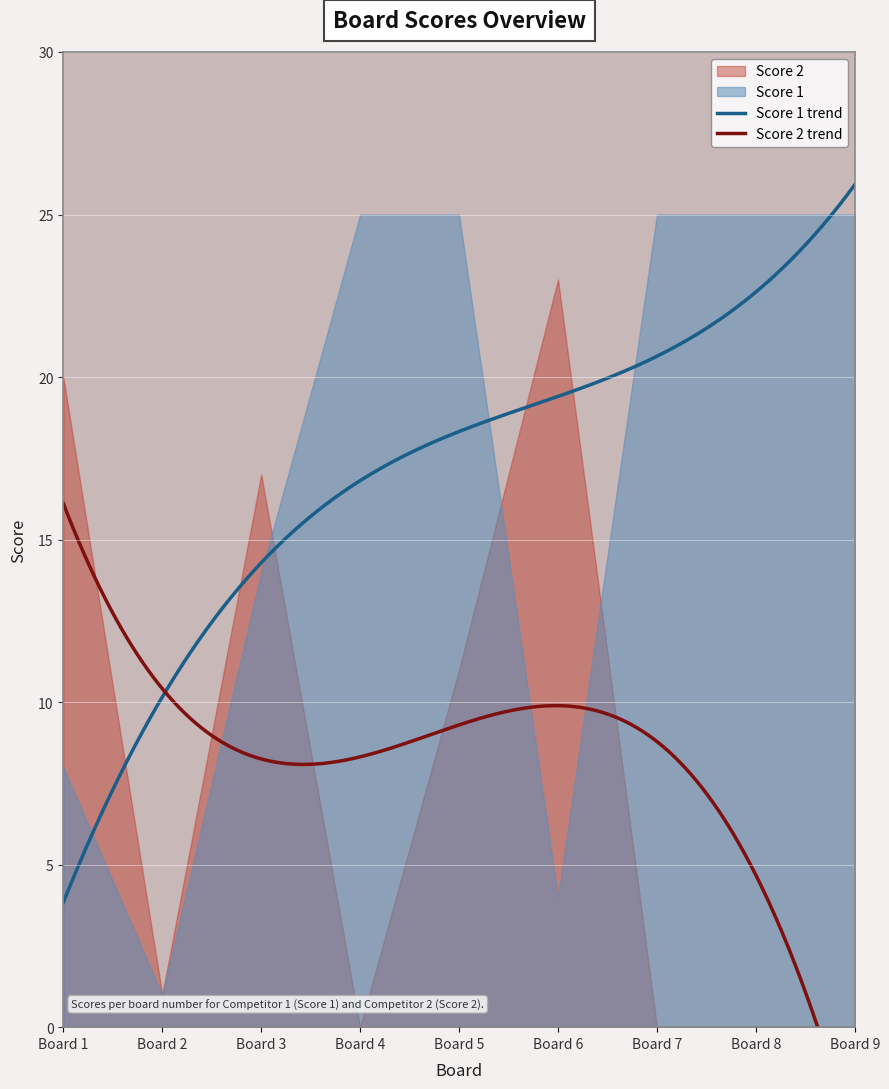

The value of Score 2 at 5 is 11. True or false?

True